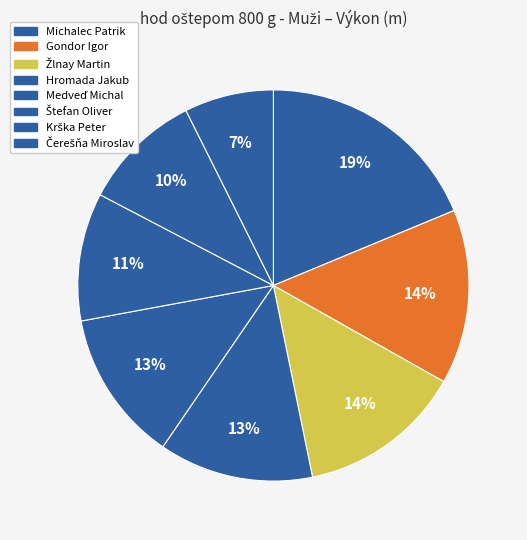

How many segments does this pie chart have?

8